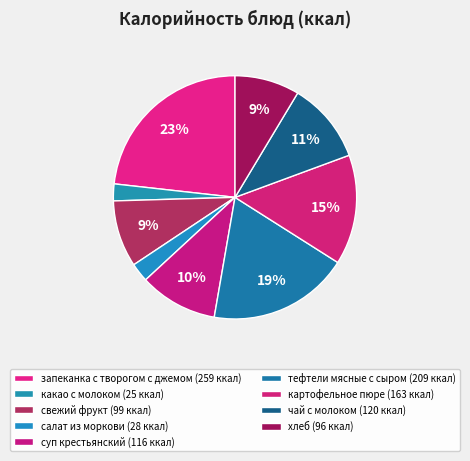

To the nearest percent, what is the average slice percentage?

11%